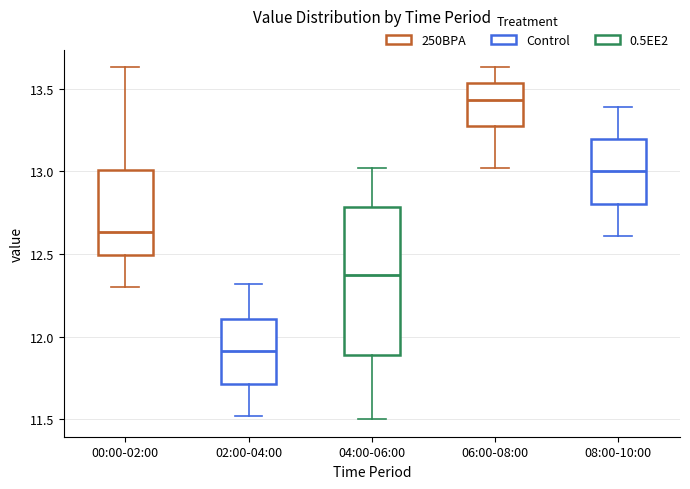

Comparing the boxes themselves (not the whiskers), which one is the tallest?

04:00-06:00